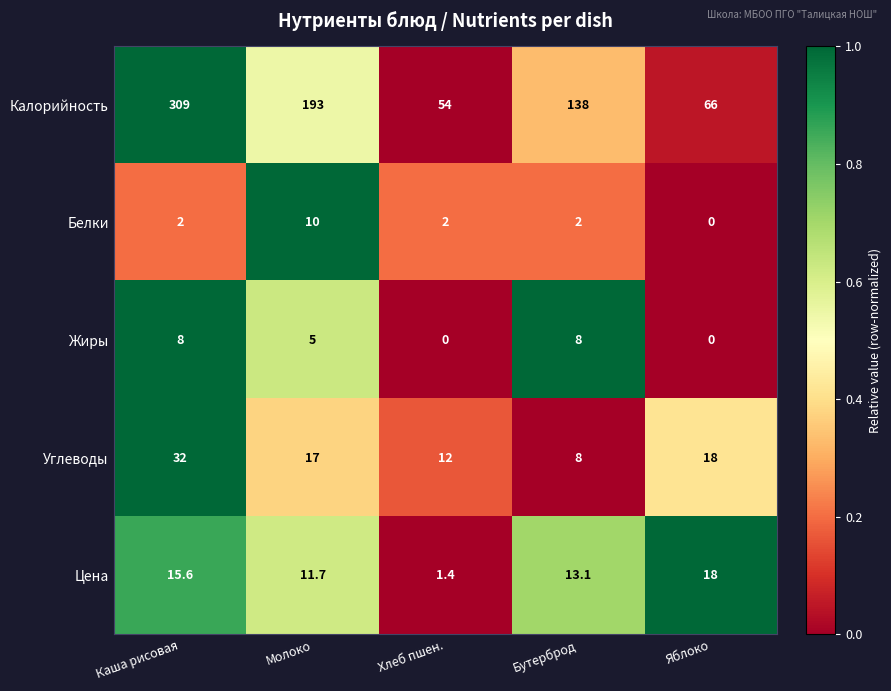

The Углеводы series shows 12.0 at Хлеб пшен.. True or false?

True